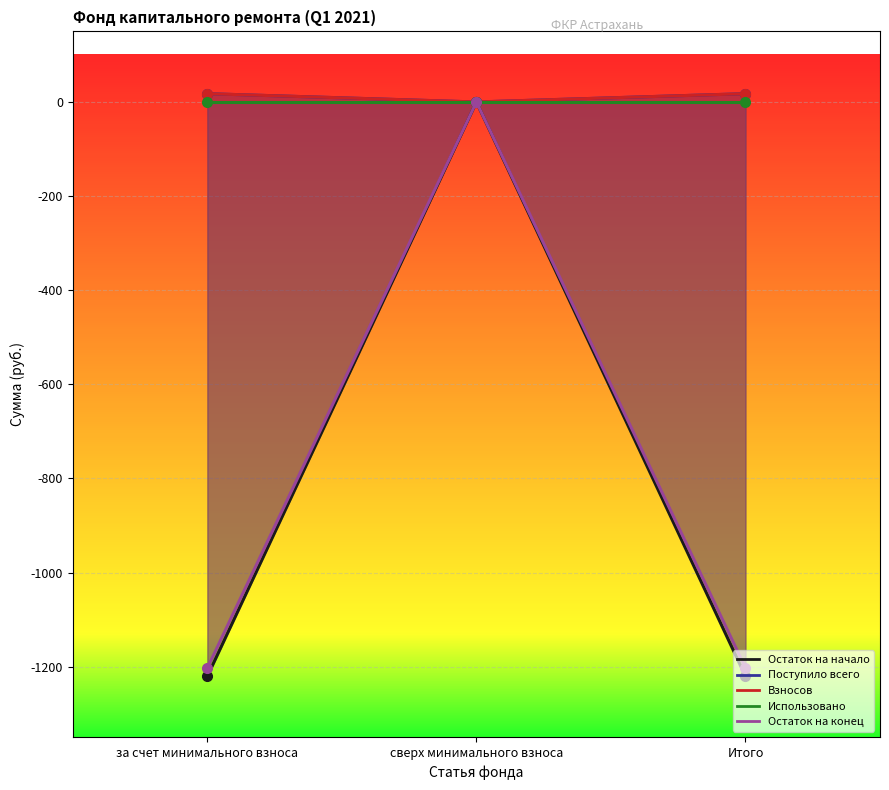

What is the label of the 1st point from the left?

за счет минимального взноса